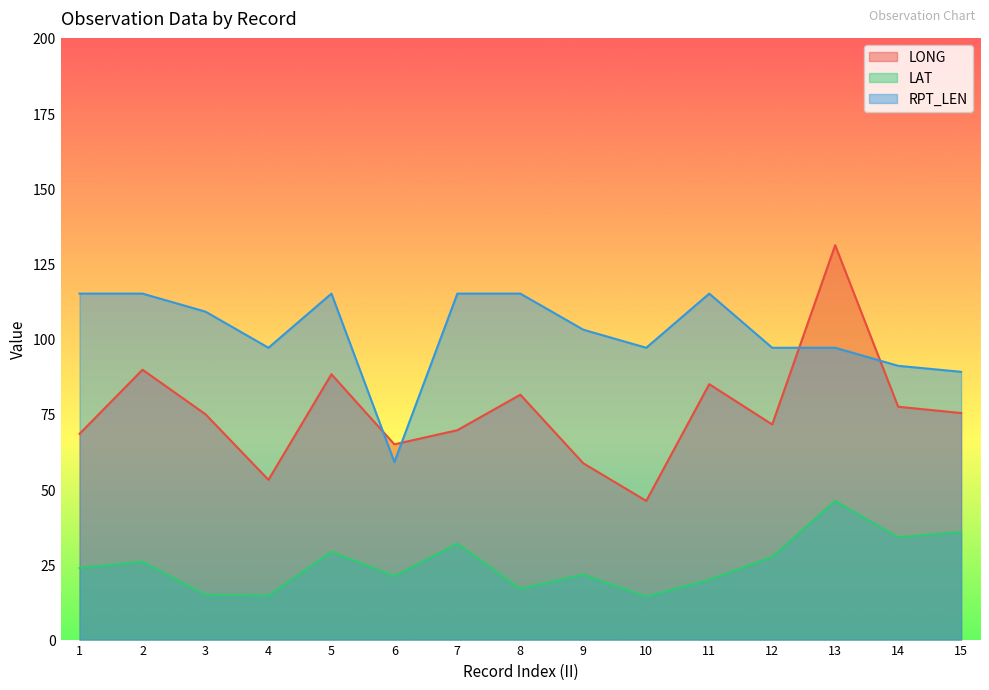

What is the difference between the maximum and second lowest values in the LONG series?

78.0